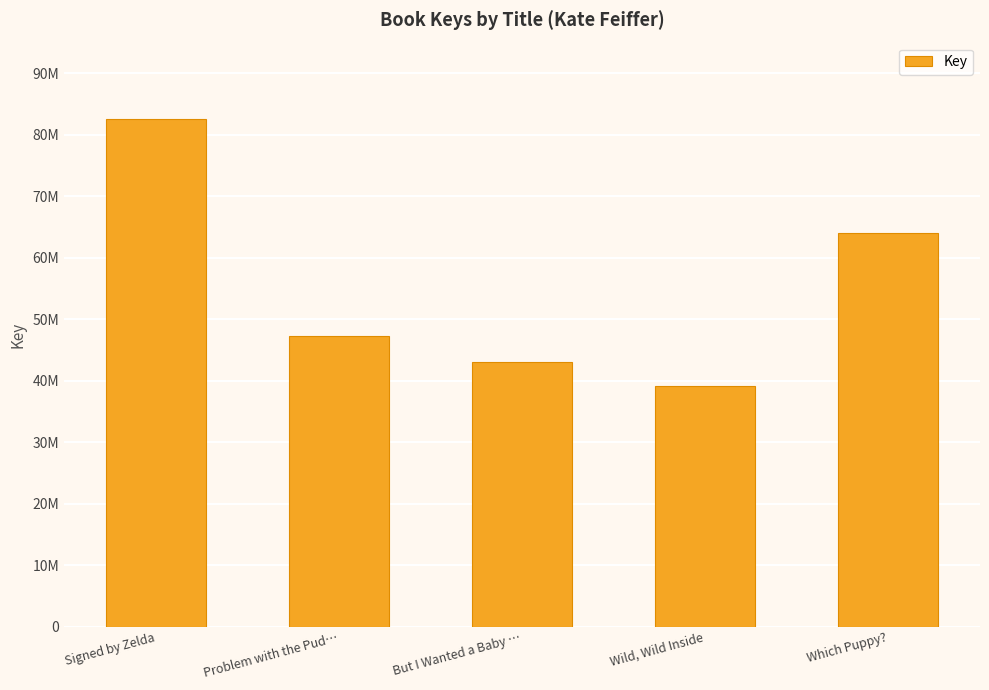

Reading right to left, what are all the values shown in this chart?

64033203	39218924	43034064	47309664	82577983